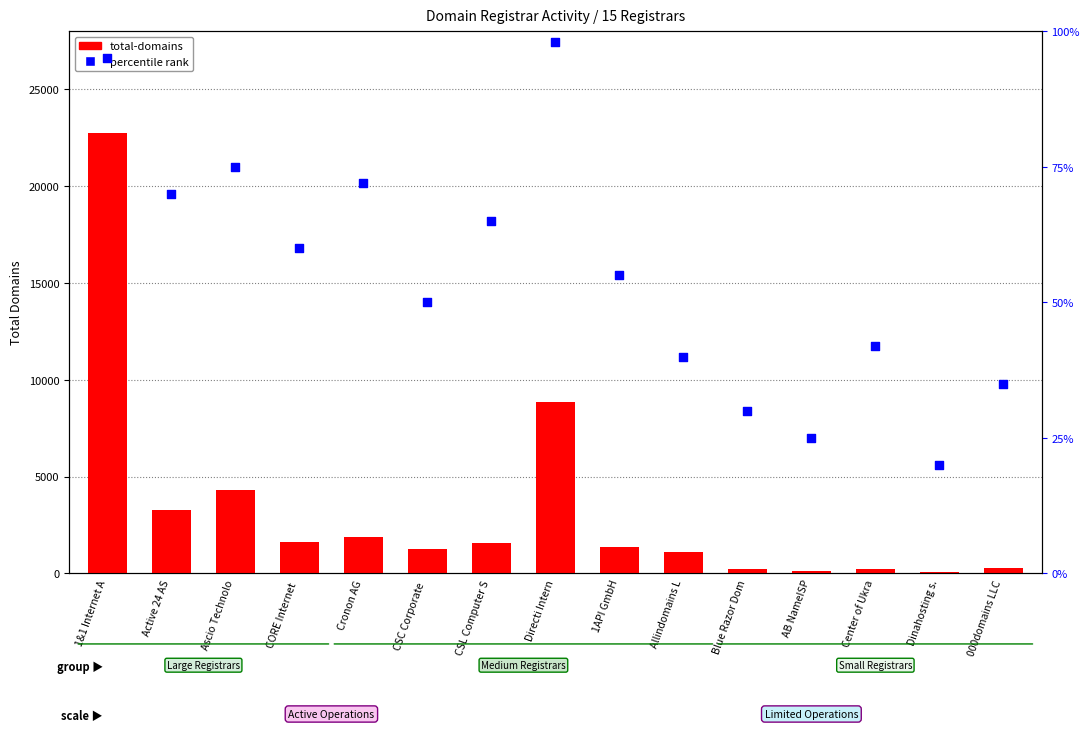

What are all the series names shown in the legend?

total-domains, percentile rank